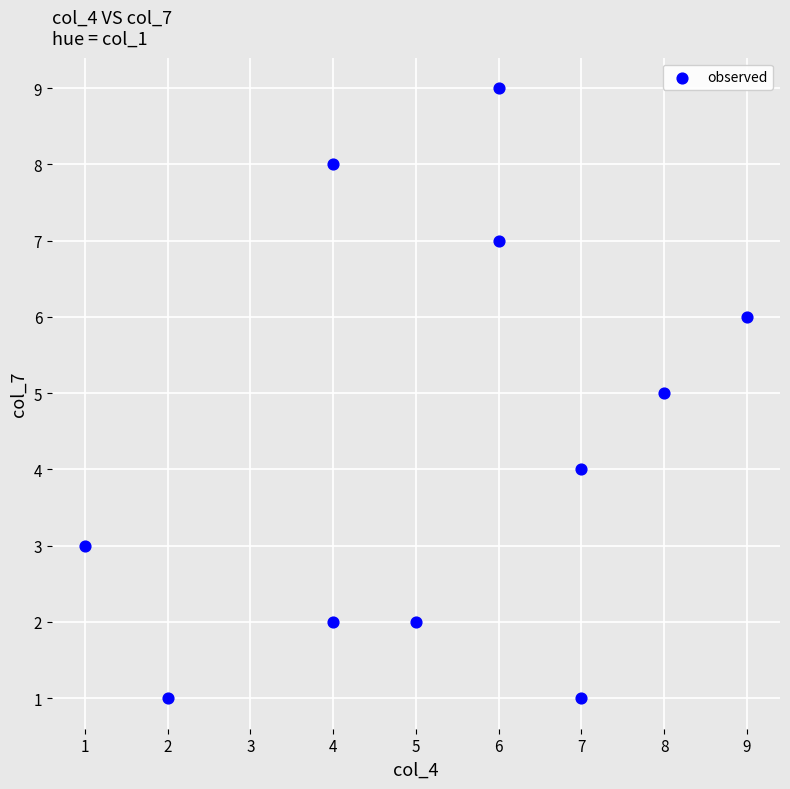

What is the average Y value?

4